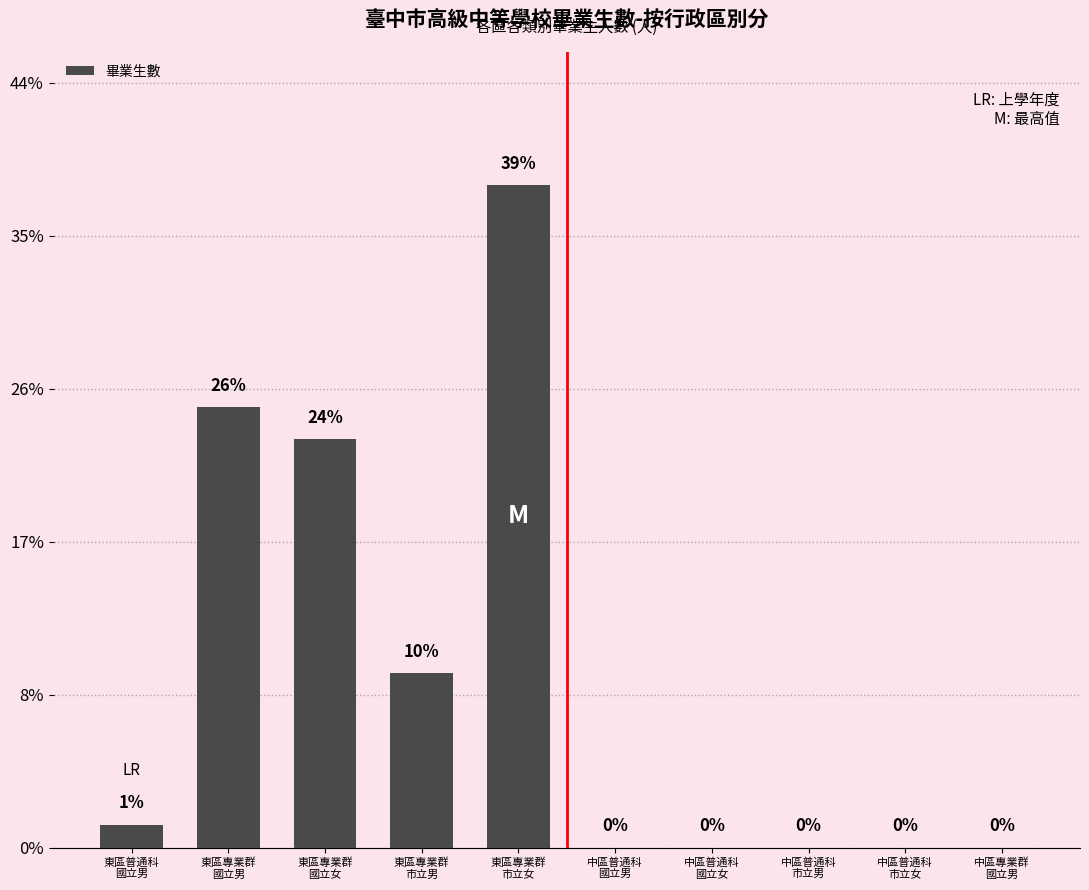

Are the bars horizontal?

No